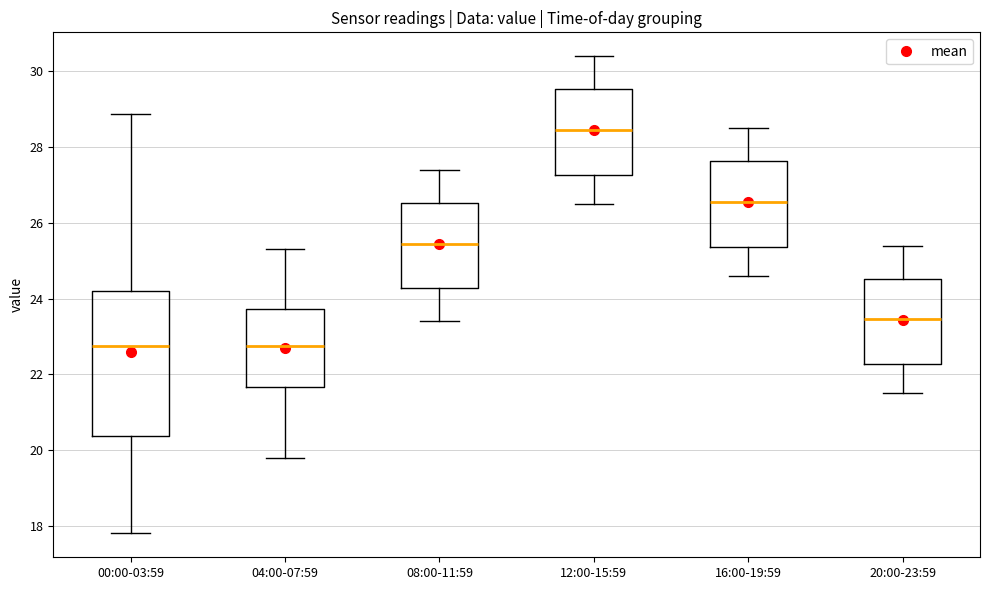

Which box's median line is the highest?

12:00-15:59